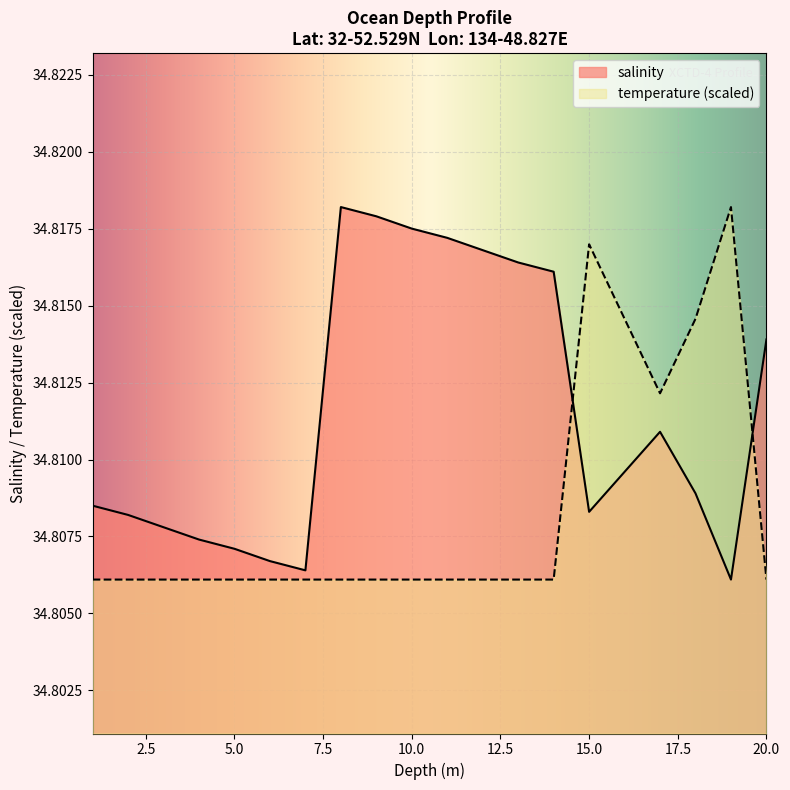

Reading right to left, what are all the values shown in this chart?

salinity: 34.8	34.8	34.8	34.8	34.8	34.8	34.8	34.8	34.8	34.8	34.8	34.8	34.8	34.8	34.8	34.8	34.8	34.8	34.8	34.8
temperature: 34.8	34.8	34.8	34.8	34.8	34.8	34.8	34.8	34.8	34.8	34.8	34.8	34.8	34.8	34.8	34.8	34.8	34.8	34.8	34.8